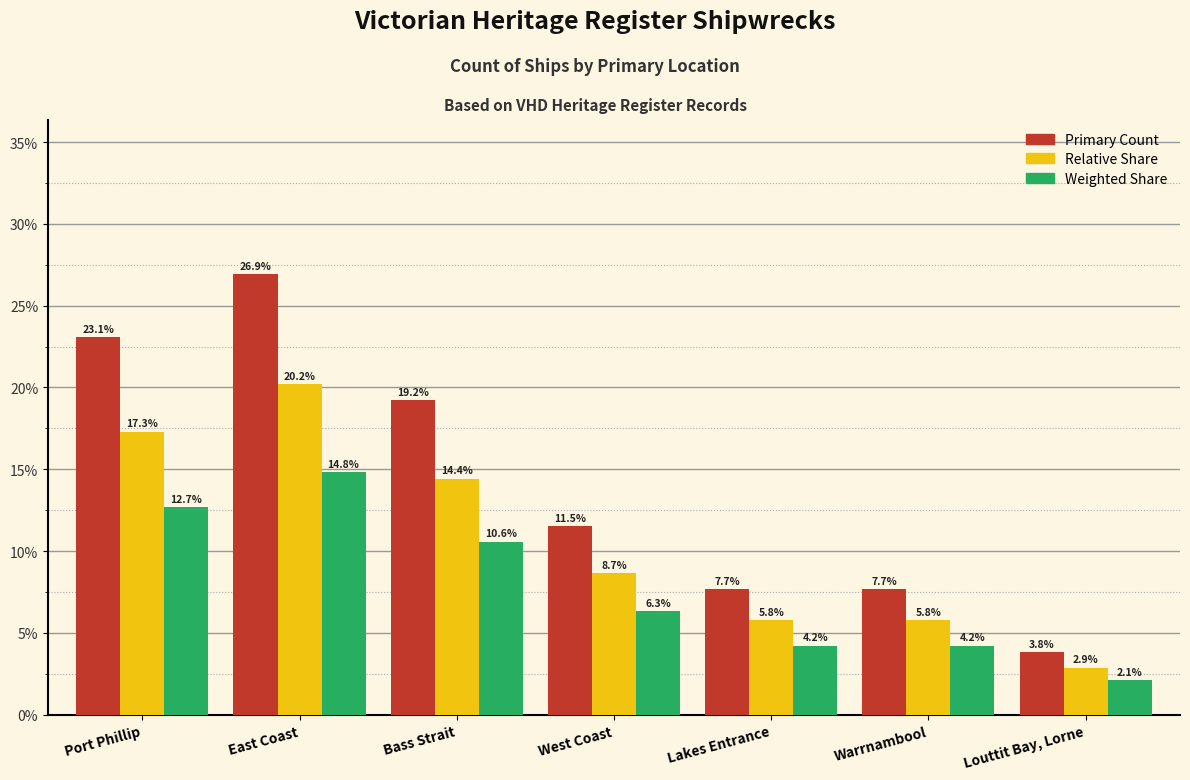

Reading left to right, extract all data points from this chart.

Primary Count: Port Phillip=0.2	East Coast=0.3	Bass Strait=0.2	West Coast=0.1	Lakes Entrance=0.1	Warrnambool=0.1	Louttit Bay, Lorne=0.0
Relative Share: Port Phillip=0.2	East Coast=0.2	Bass Strait=0.1	West Coast=0.1	Lakes Entrance=0.1	Warrnambool=0.1	Louttit Bay, Lorne=0.0
Weighted Share: Port Phillip=0.1	East Coast=0.1	Bass Strait=0.1	West Coast=0.1	Lakes Entrance=0.0	Warrnambool=0.0	Louttit Bay, Lorne=0.0